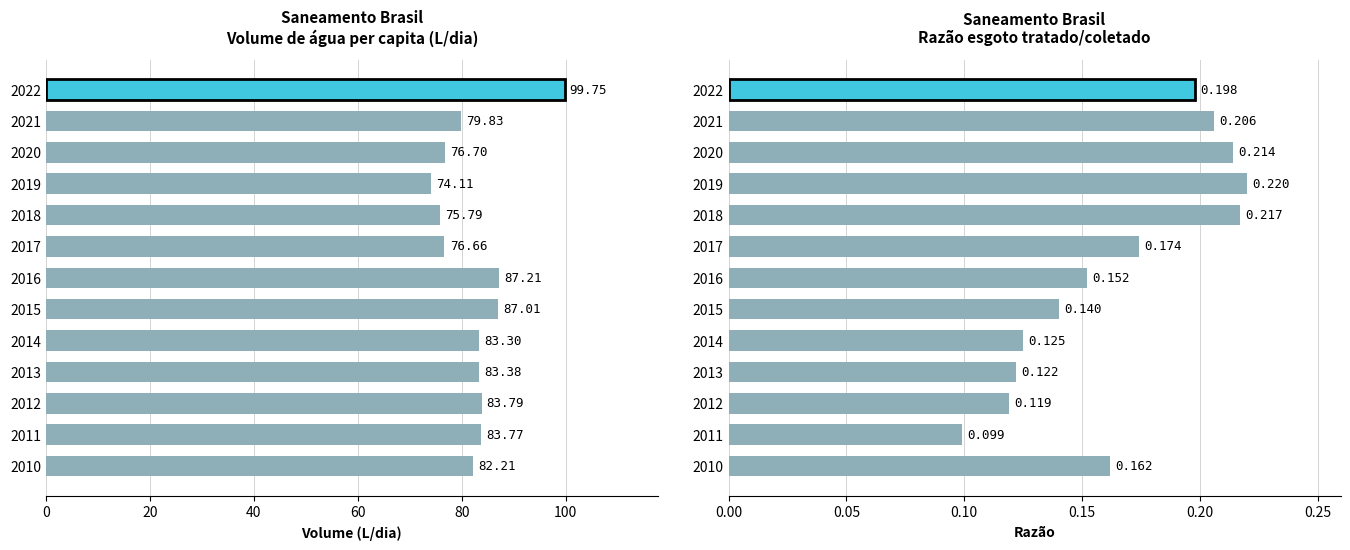

What is the average value of the Razão esgoto tratado/coletado series?

0.2